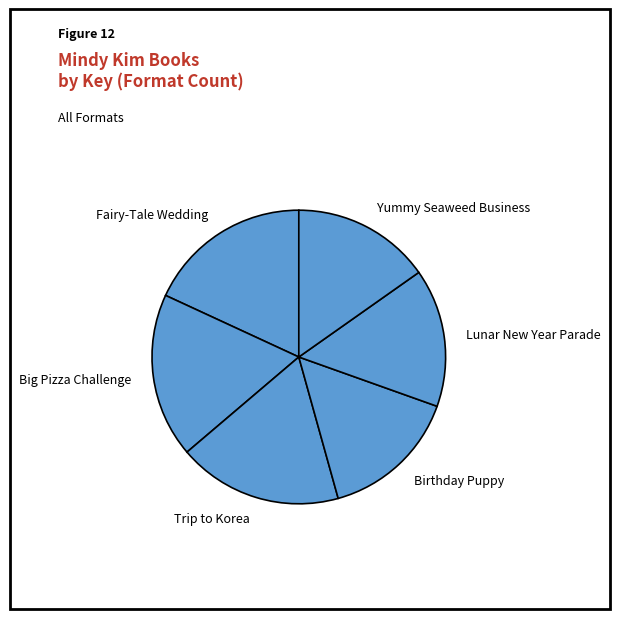

How many segments does this pie chart have?

6